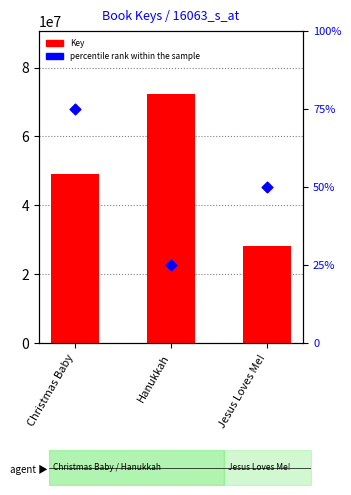

At how many categories does at least one series exceed 26454326?

3